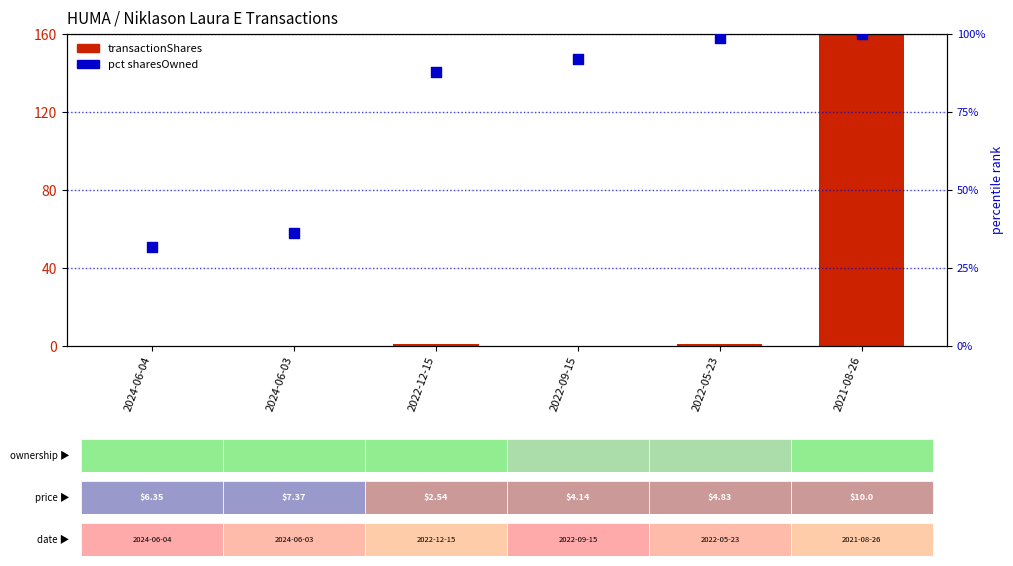

Is the value of transactionShares at 2024-06-04 greater than the value of pct sharesOwned at 2022-09-15?

No